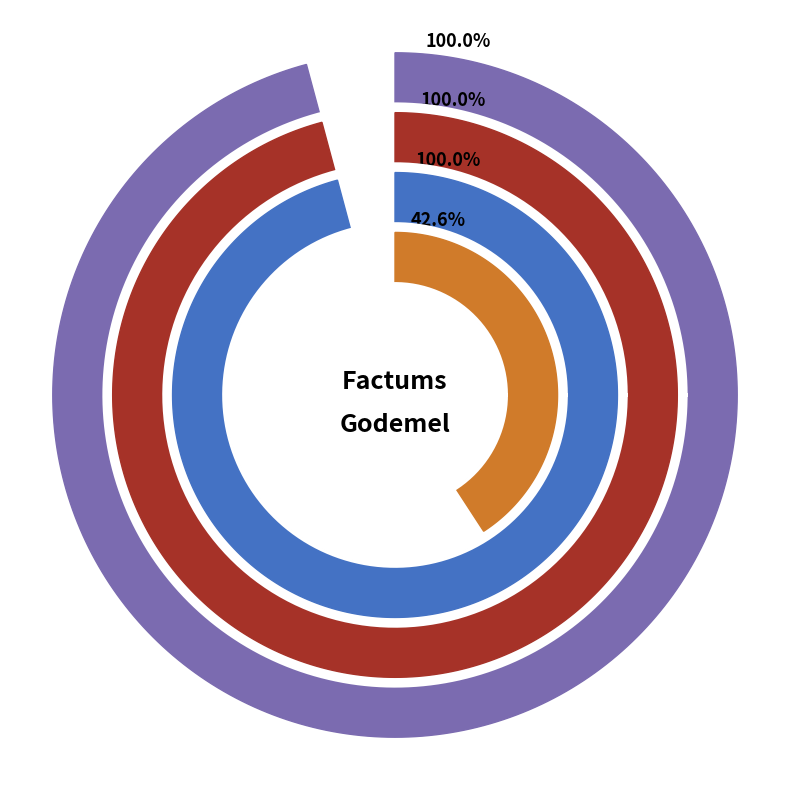

Is there a majority slice in this chart?

No